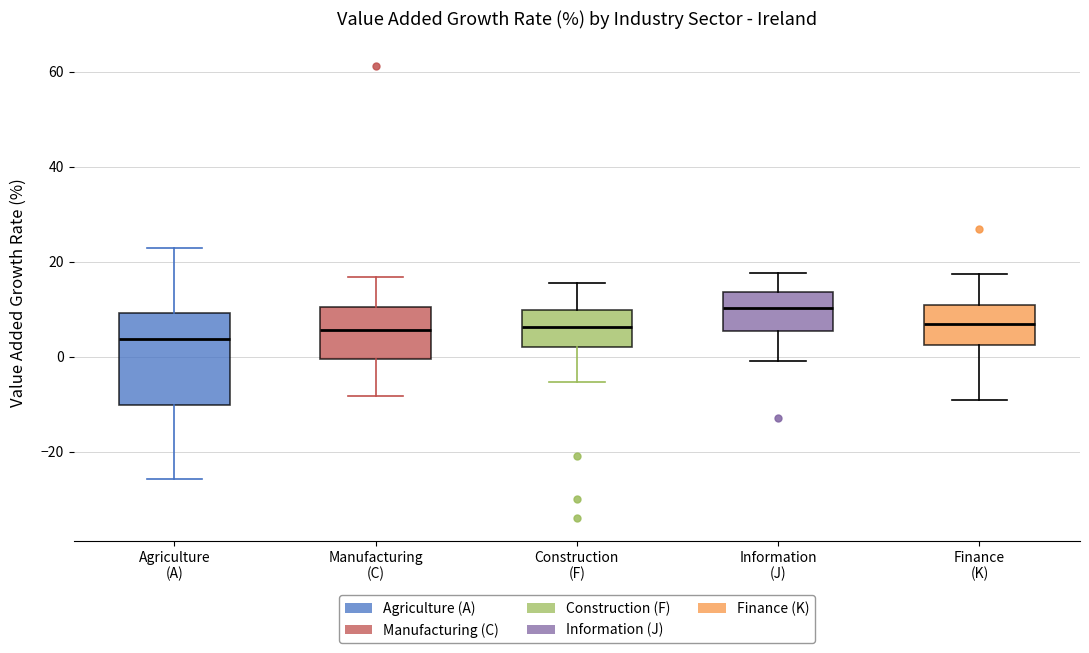

Reading left to right, transcribe this box plot: for each box, give where its median line is, the range the box spans, and where its two whiskers end, as read against the y-axis. The values are not printed on the chart, so give them approximately, as read against the axis.

Agriculture (A): median 4, box -10 to 10, whiskers -26 to 22
Manufacturing (C): median 6, box 0 to 10, whiskers -8 to 16
Construction (F): median 6, box 2 to 10, whiskers -6 to 16
Information (J): median 10, box 6 to 14, whiskers -2 to 18
Finance (K): median 6, box 2 to 10, whiskers -10 to 18